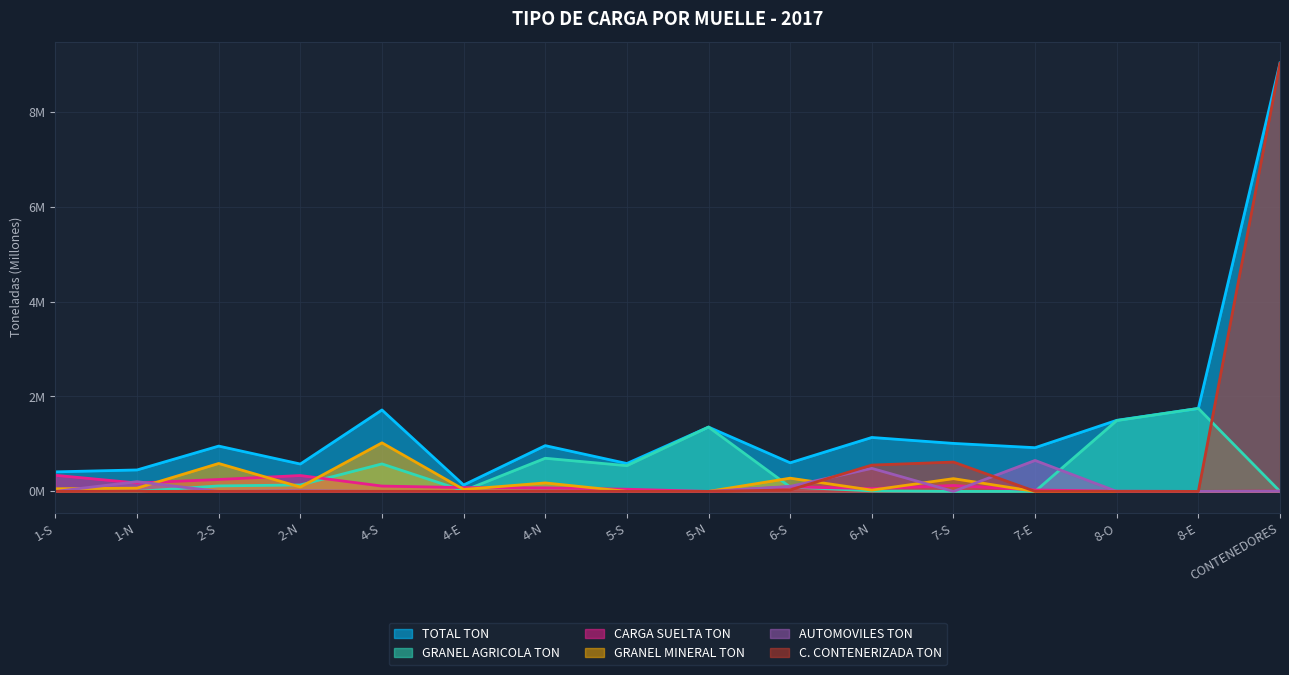

Reading left to right, what are all the values shown in this chart?

TOTAL TON: 0.4	0.5	1.0	0.6	1.7	0.1	1.0	0.6	1.4	0.6	1.1	1.0	0.9	1.5	1.7	9.0
GRANEL AGRICOLA TON: 0.0	0.0	0.1	0.1	0.6	0.0	0.7	0.5	1.4	0.1	0.0	0.0	0.0	1.5	1.7	0.0
CARGA SUELTA TON: 0.3	0.2	0.3	0.3	0.1	0.1	0.1	0.0	0.0	0.1	0.1	0.1	0.0	0.0	0.0	0.0
GRANEL MINERAL TON: 0.1	0.1	0.6	0.1	1.0	0.0	0.2	0.0	0.0	0.3	0.0	0.3	0.0	0.0	0.0	0.0
AUTOMOVILES TON: 0.0	0.2	0.0	0.0	0.0	0.0	0.0	0.0	0.0	0.1	0.5	0.0	0.7	0.0	0.0	0.0
C. CONTENERIZADA TON: 0.0	0.0	0.0	0.0	0.0	0.0	0.0	0.0	0.0	0.0	0.6	0.6	0.0	0.0	0.0	9.0